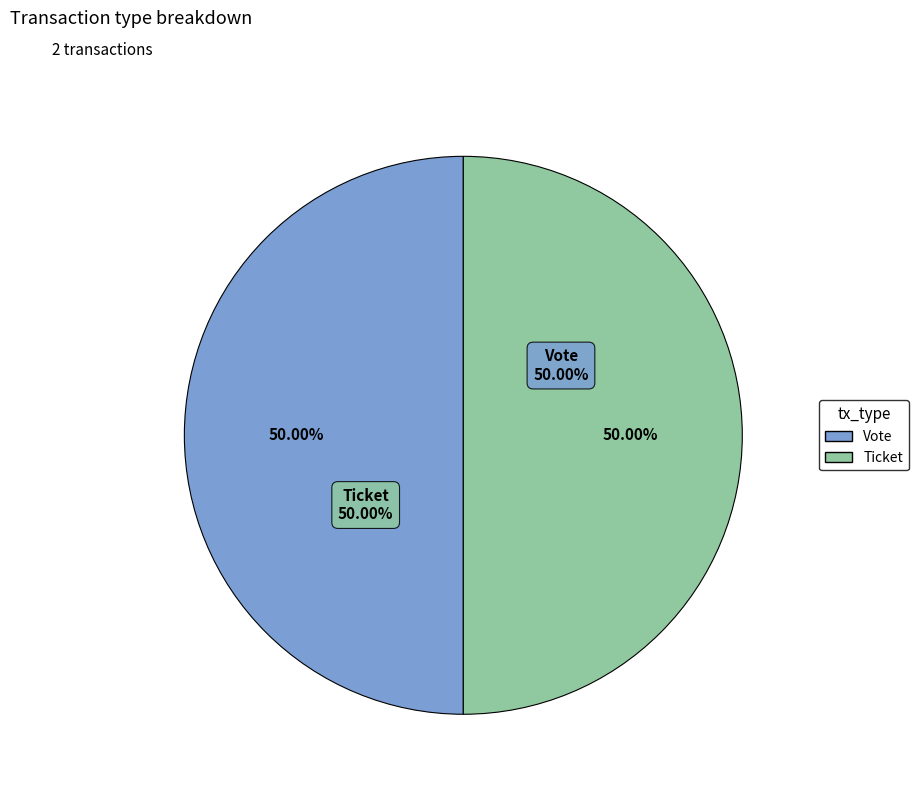

To the nearest percent, what is the average slice percentage?

50%